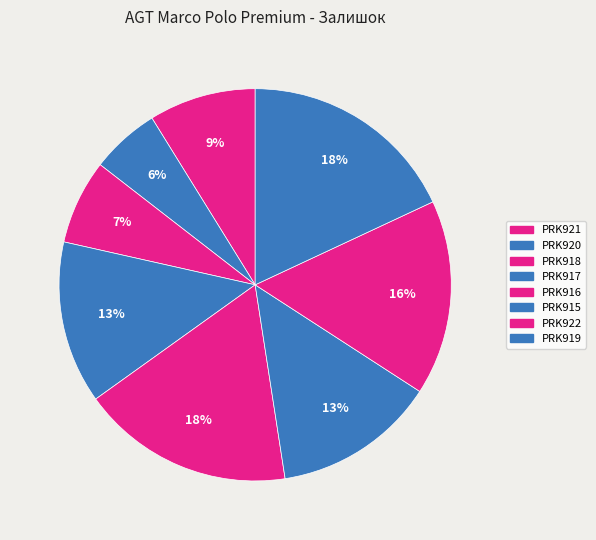

Approximately how many times larger is the value at PRK917 compared to PRK919?

0.7